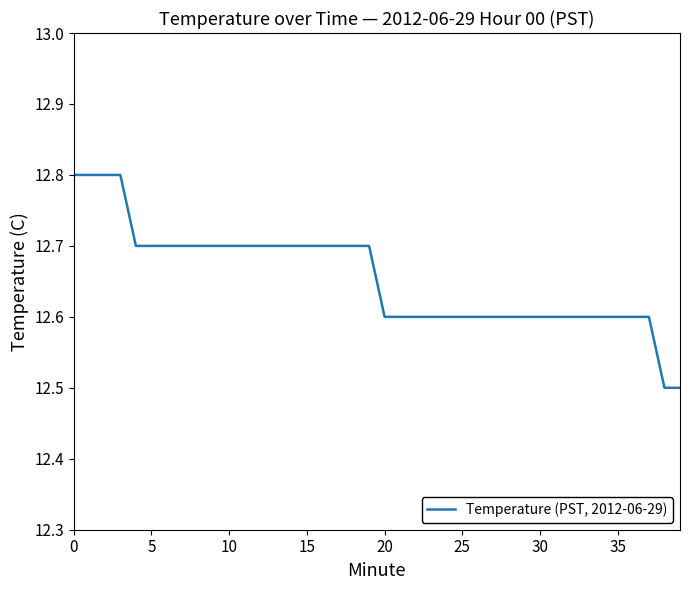

What is the greatest value displayed?

12.8